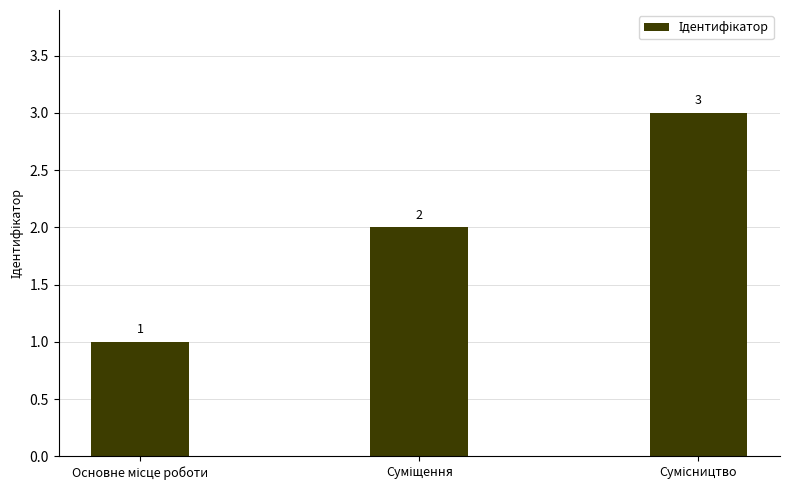

What is the greatest value displayed?

3